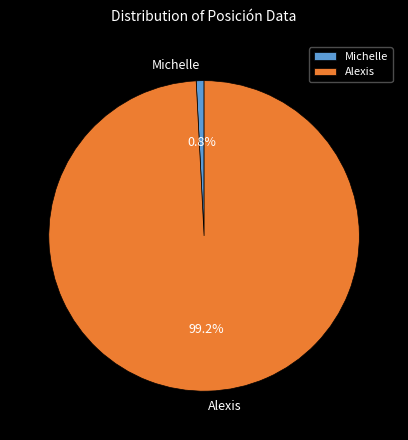

Rank the categories by value from lowest to highest.

Michelle, Alexis